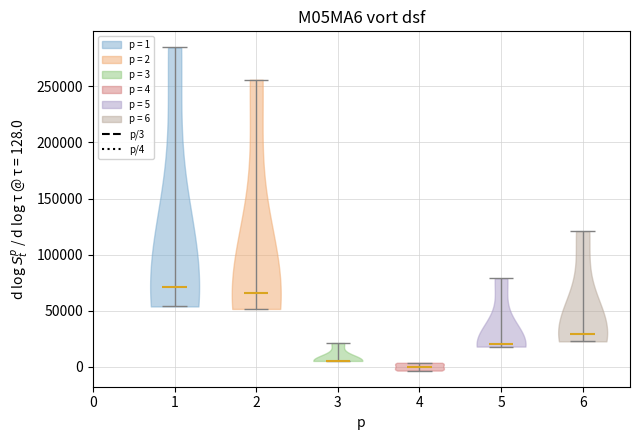

What is the highest point the violin at x = 2 reaches on the y-axis? The values are not printed on the chart, so give them approximately, as read against the axis.

255000